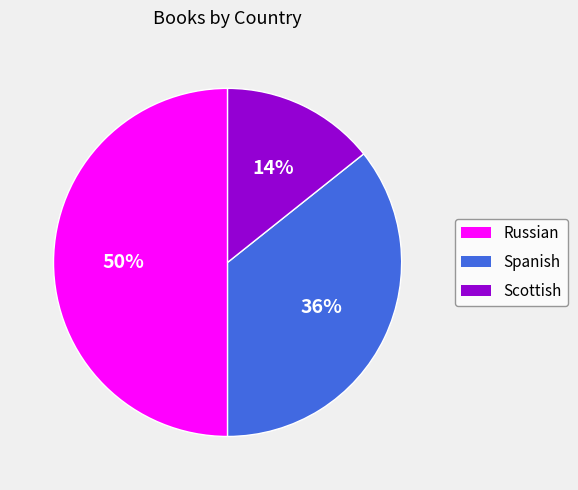

To the nearest percent, what is the combined percentage of Scottish and Russian?

64%